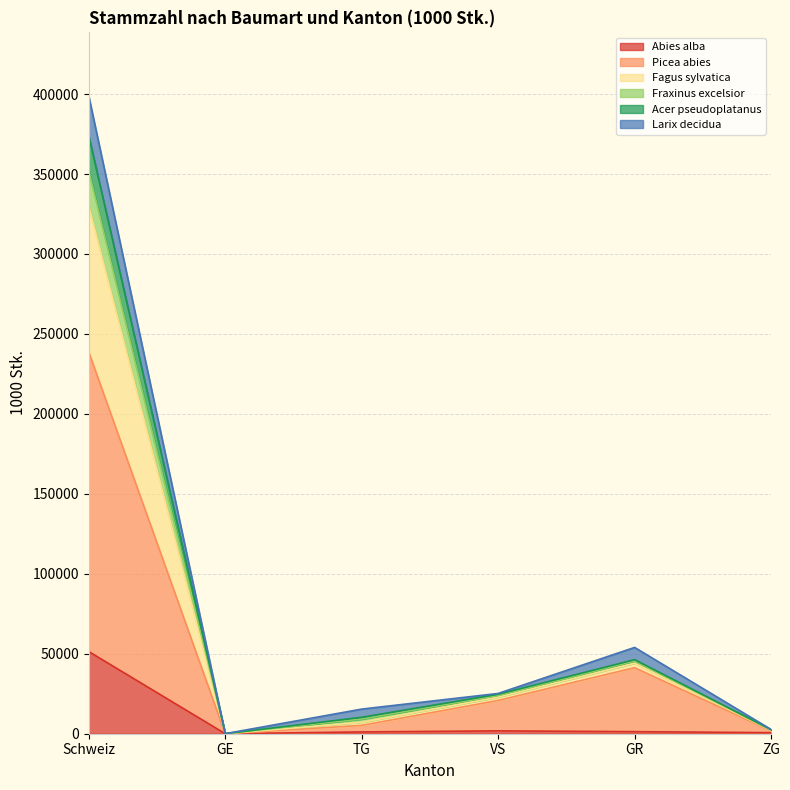

At which label does Abies alba reach its peak?

Schweiz